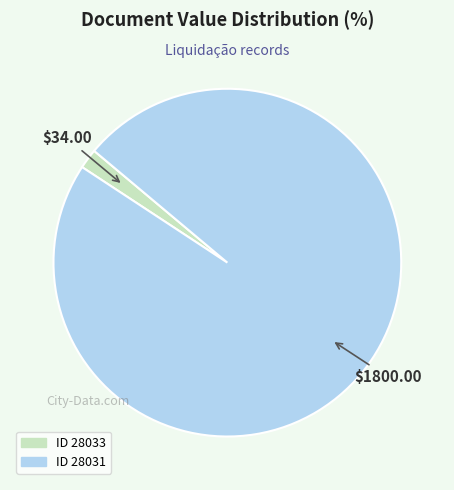

Is there a majority slice in this chart?

Yes